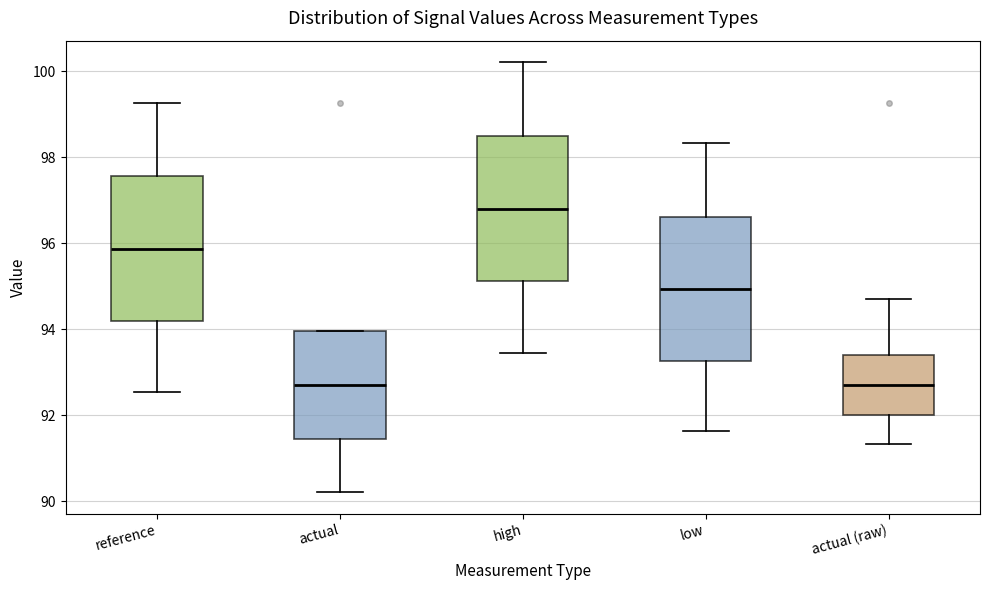

Reading left to right, read every box against the y-axis: the position of its median line, the range the box covers, and the ends of its whiskers. The values are not printed on the chart, so give them approximately, as read against the axis.

reference: median 95.8, box 94.2 to 97.6, whiskers 92.6 to 99.2
actual: median 92.6, box 91.4 to 94.0, whiskers 90.2 to 94.0
high: median 96.8, box 95.2 to 98.4, whiskers 93.4 to 100.2
low: median 95.0, box 93.2 to 96.6, whiskers 91.6 to 98.4
actual (raw): median 92.6, box 92.0 to 93.4, whiskers 91.4 to 94.6